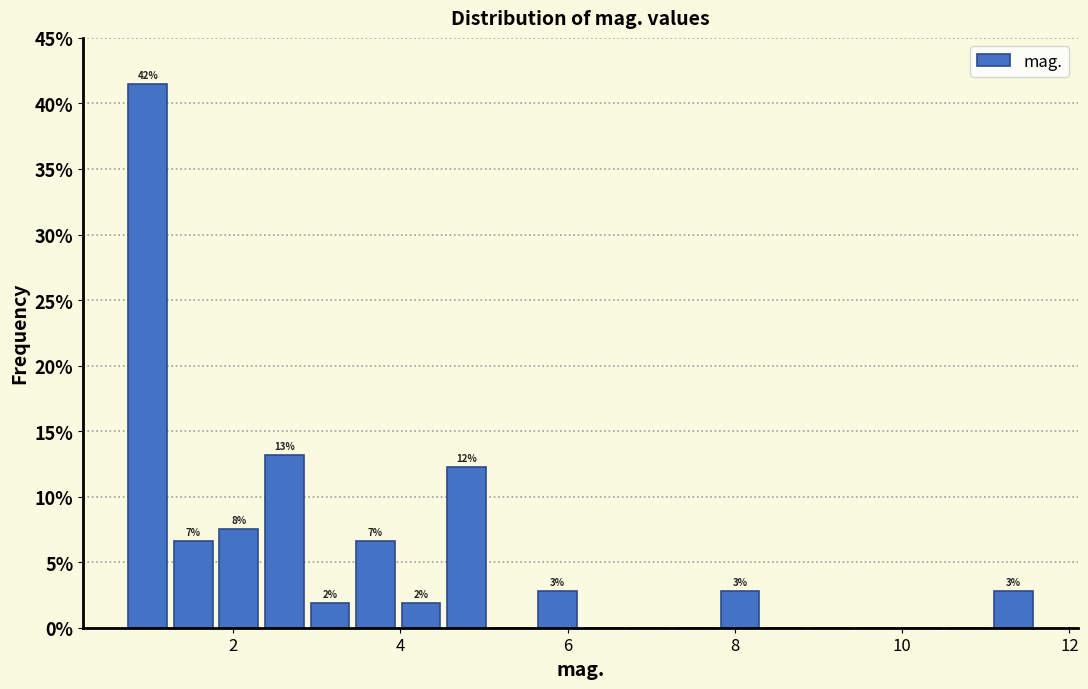

Read against the x-axis, roughly where is the centre of the tallest bar?

1.0